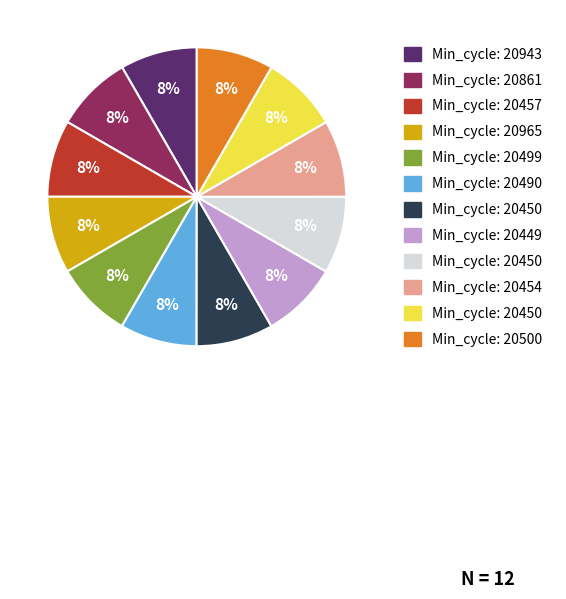

To the nearest percent, what is the average slice percentage?

8%